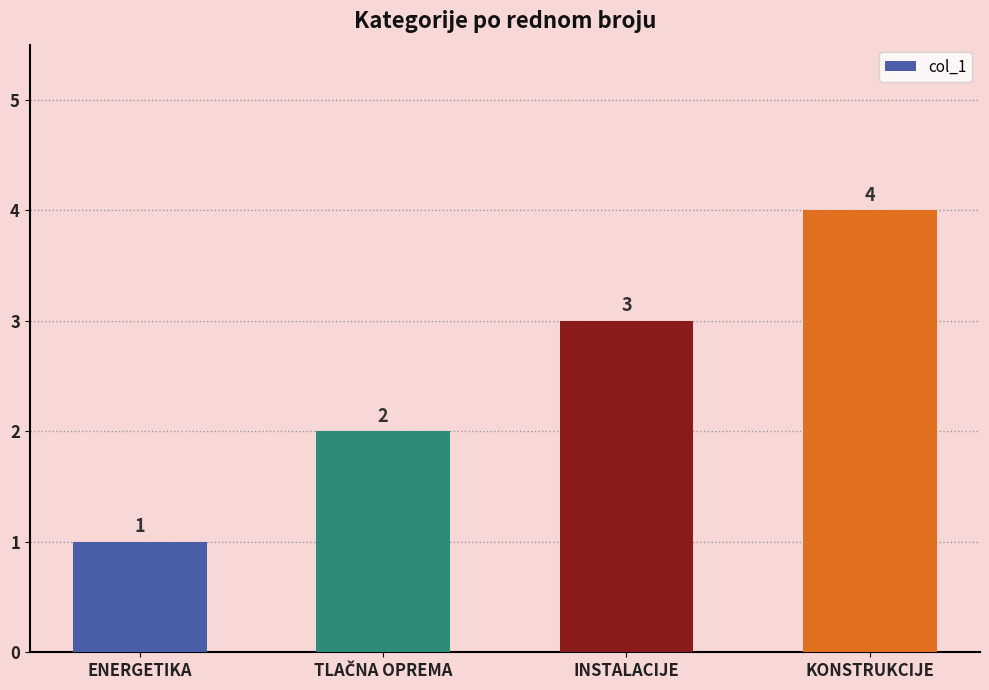

Read the value at INSTALACIJE.

3